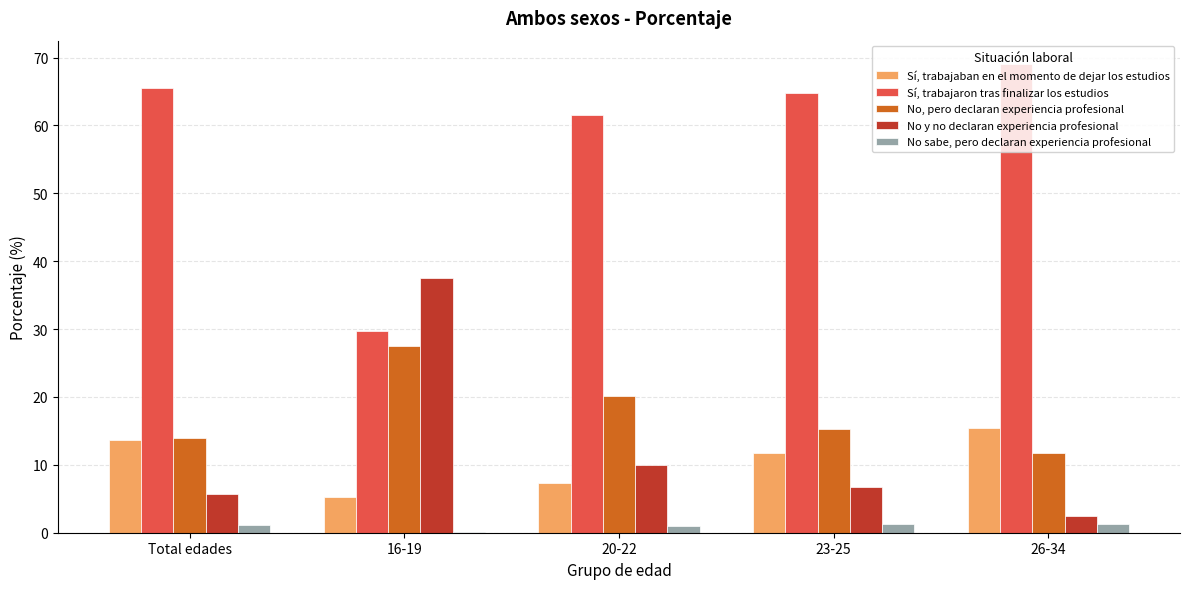

Which series has the largest total across all categories?

Sí, trabajaron tras finalizar los estudios